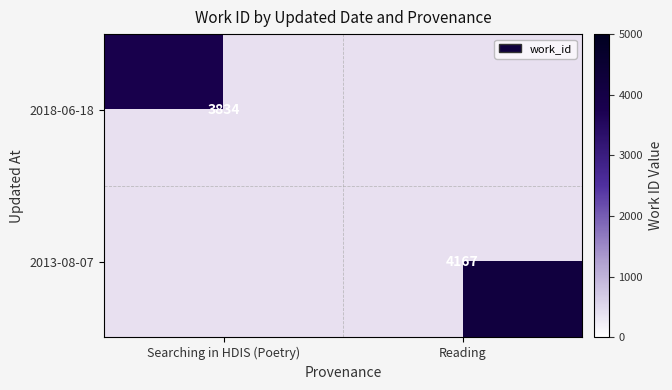

How many categories are shown in the chart?

2